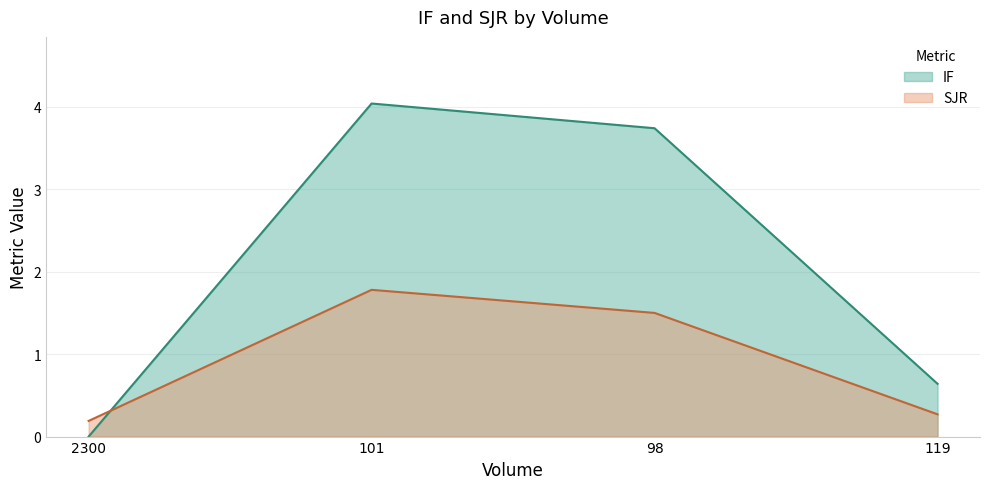

Between 98 and 119, which is larger?

98